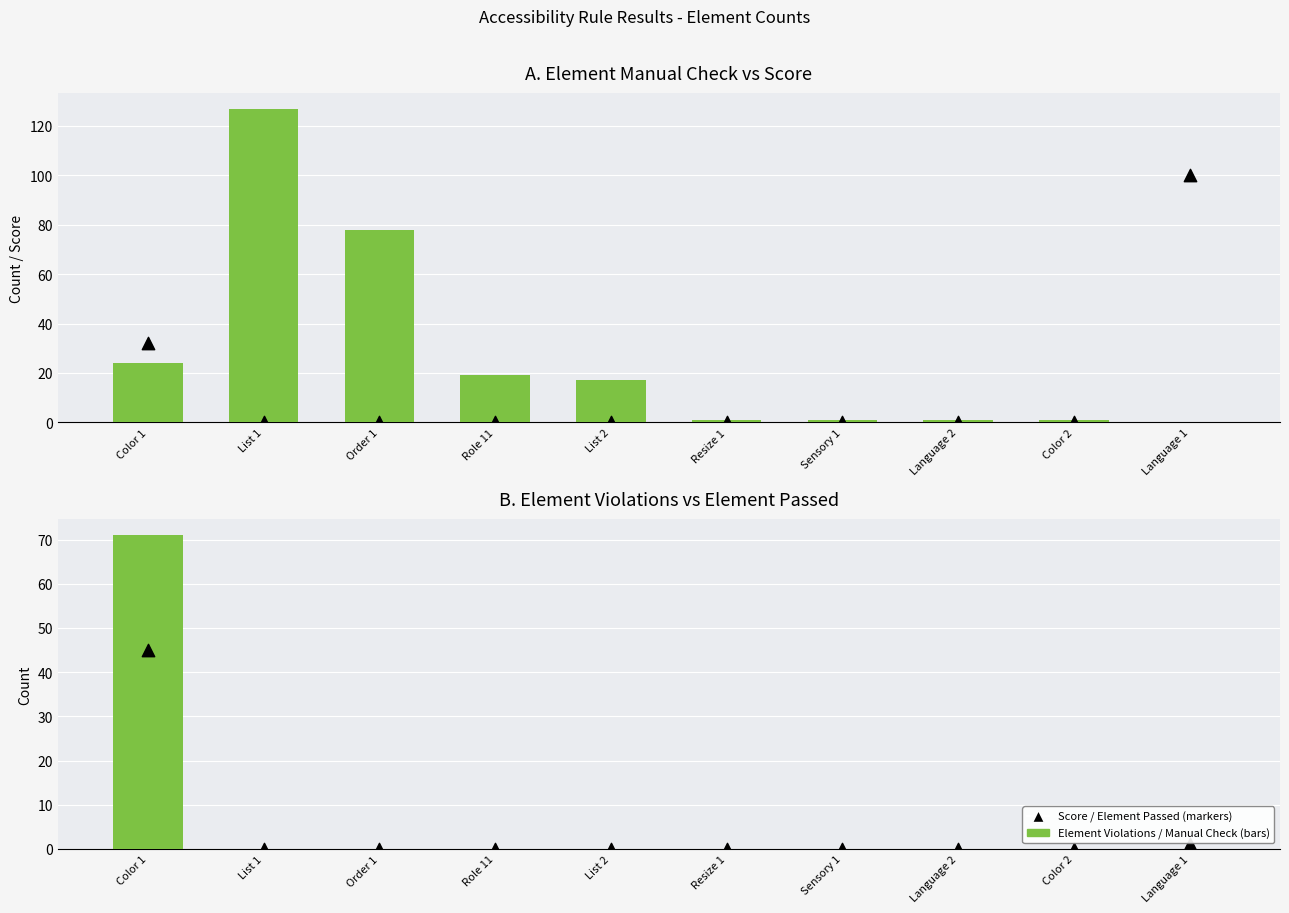

Is the value of Element Manual Check at List 1 greater than the value of Score at Order 1?

Yes